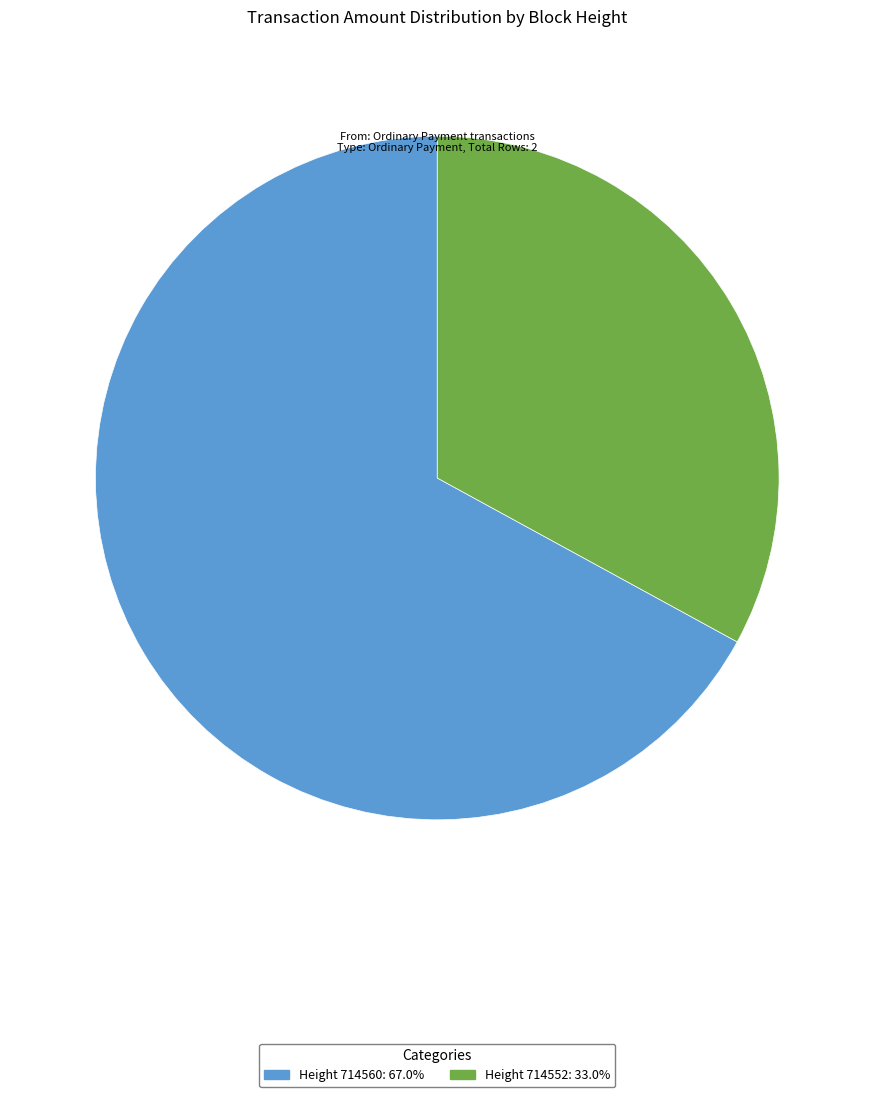

Is there a majority slice in this chart?

Yes